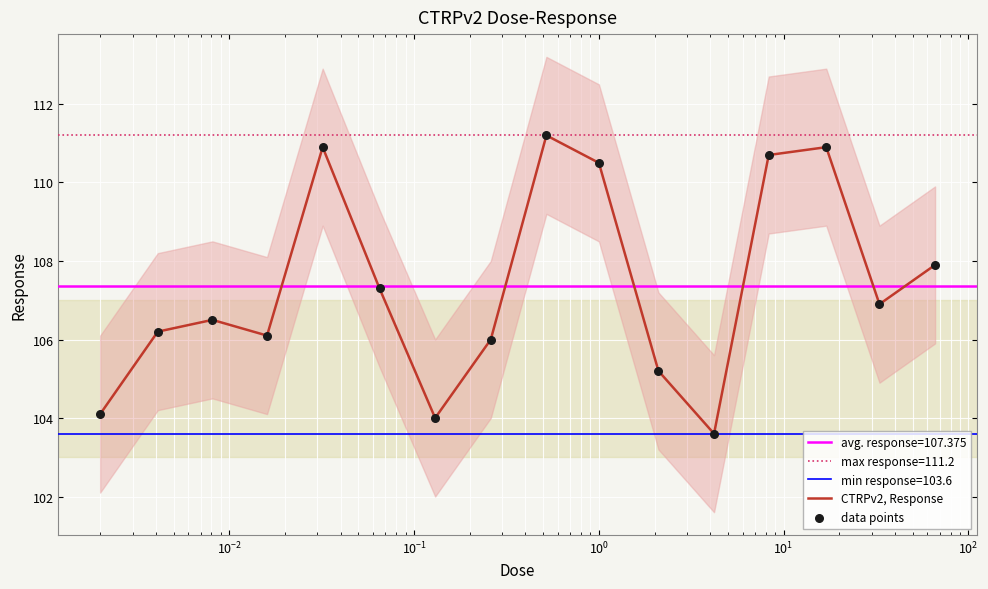

Which series reaches the maximum Y coordinate?

CTRPv2, Response